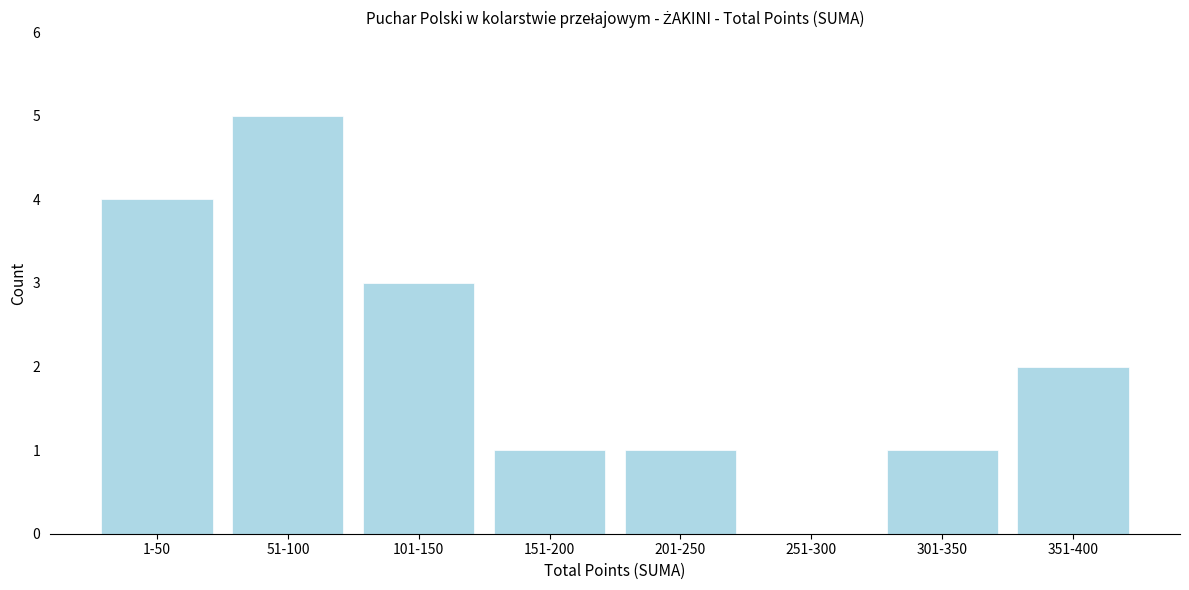

Reading left to right, extract all data points from this chart.

1-50=4	51-100=5	101-150=3	151-200=1	201-250=1	251-300=0	301-350=1	351-400=2